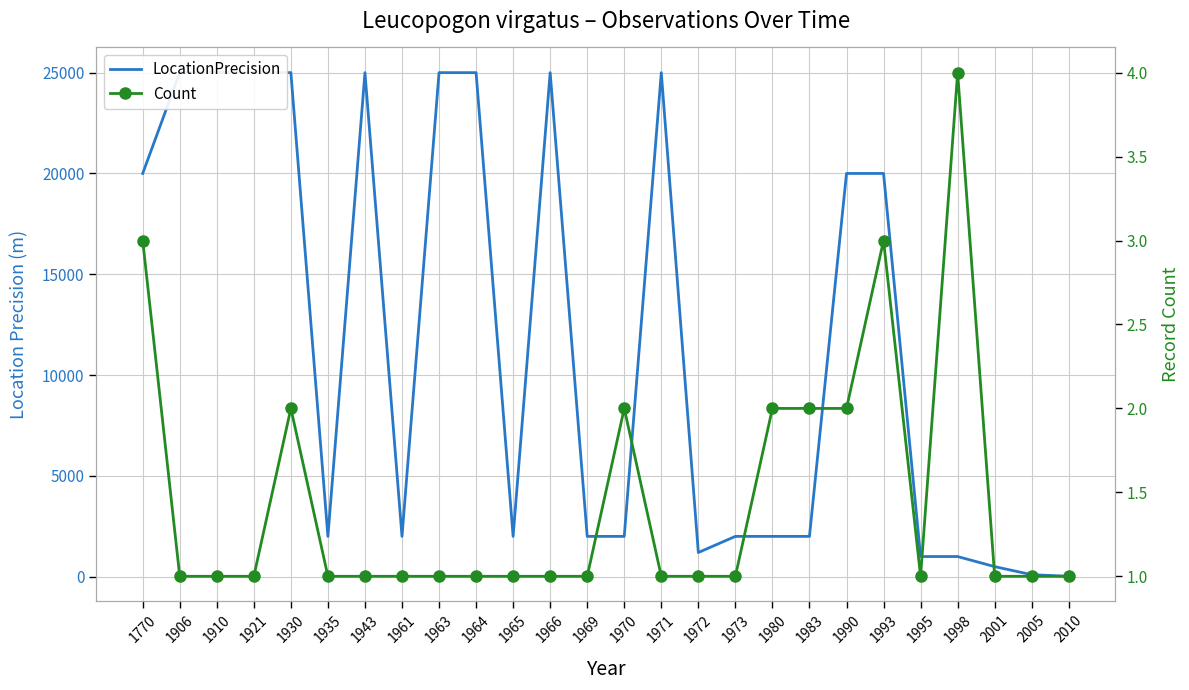

At how many categories does at least one series exceed 18993?

12